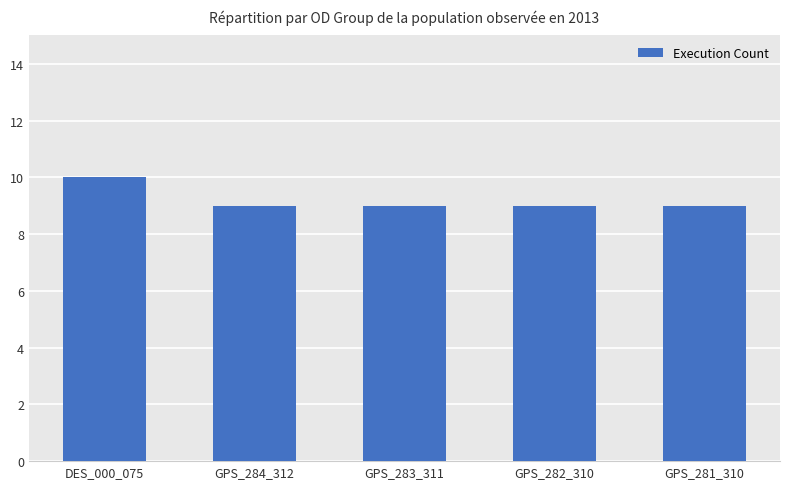

Reading left to right, what are all the values shown in this chart?

10	9	9	9	9